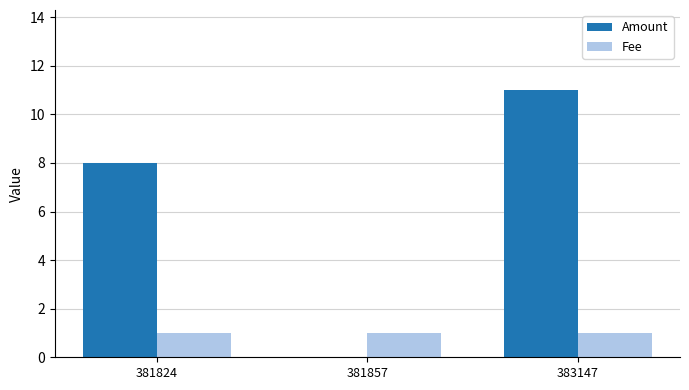

Where is Amount nearest to the value 5?

381824